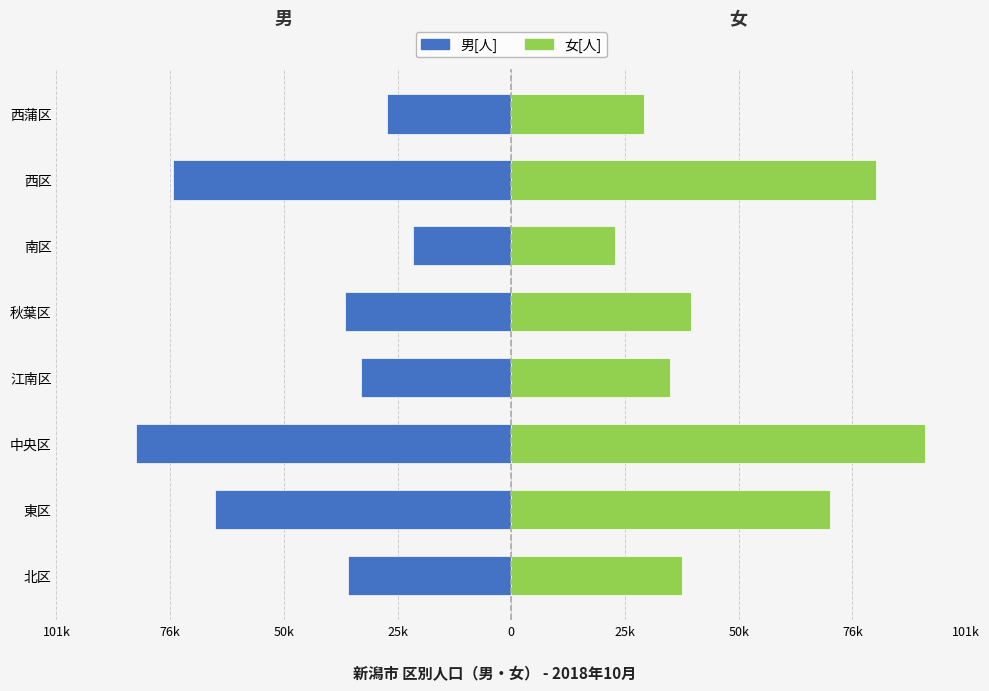

What is the difference between the highest and lowest values at 中央区?

176120